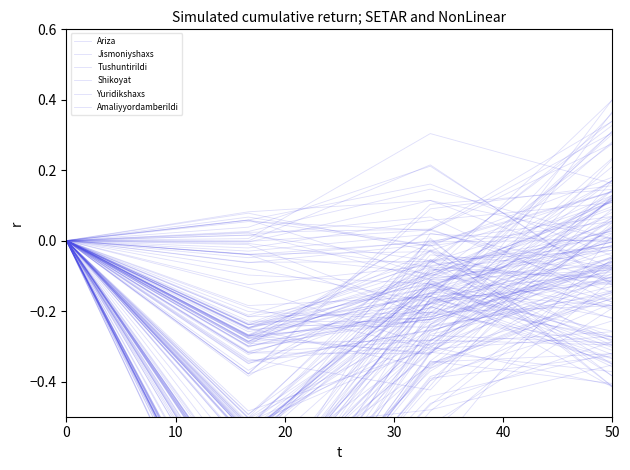

How many data points does each series have?

4